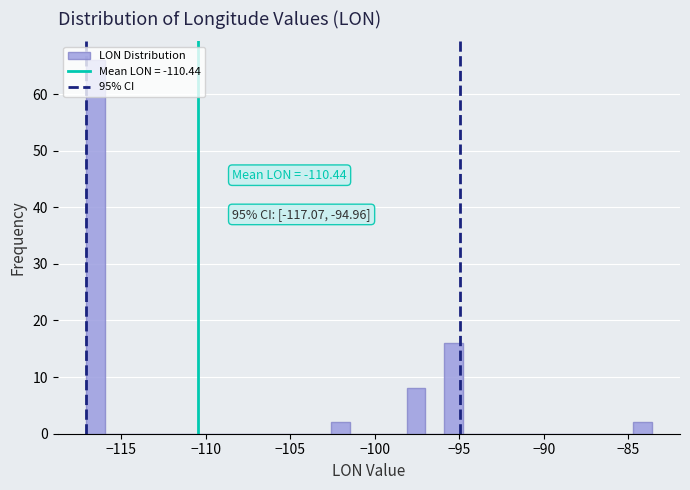

Around what value on the x-axis is the tallest bar? Give the approximate position of its centre, as read against the axis.

-116.5